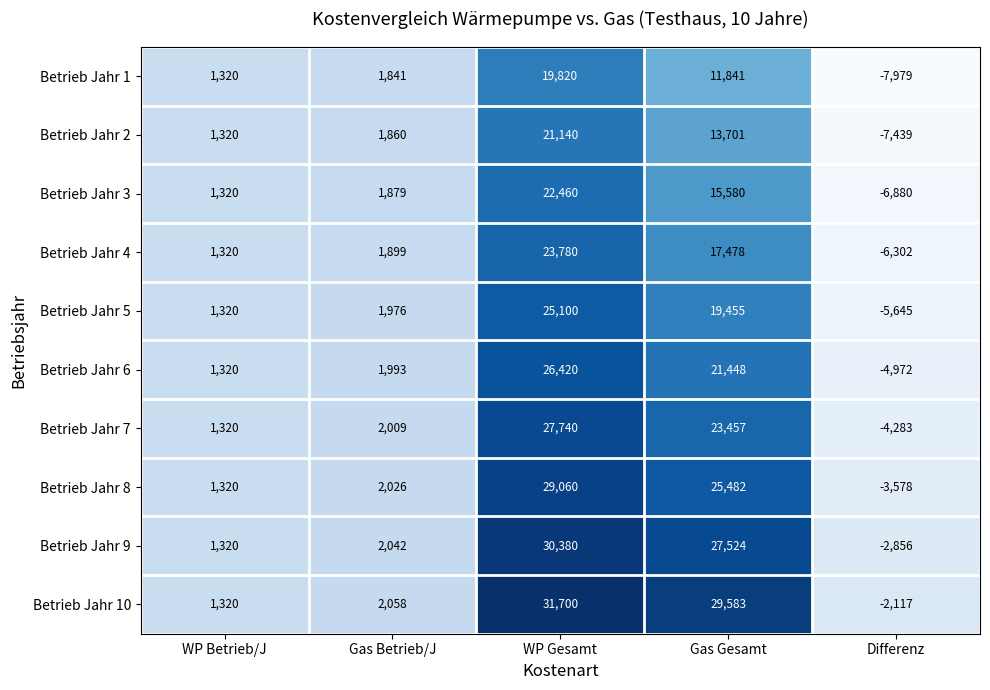

At which category is the sum across all series the highest?

WP Gesamt